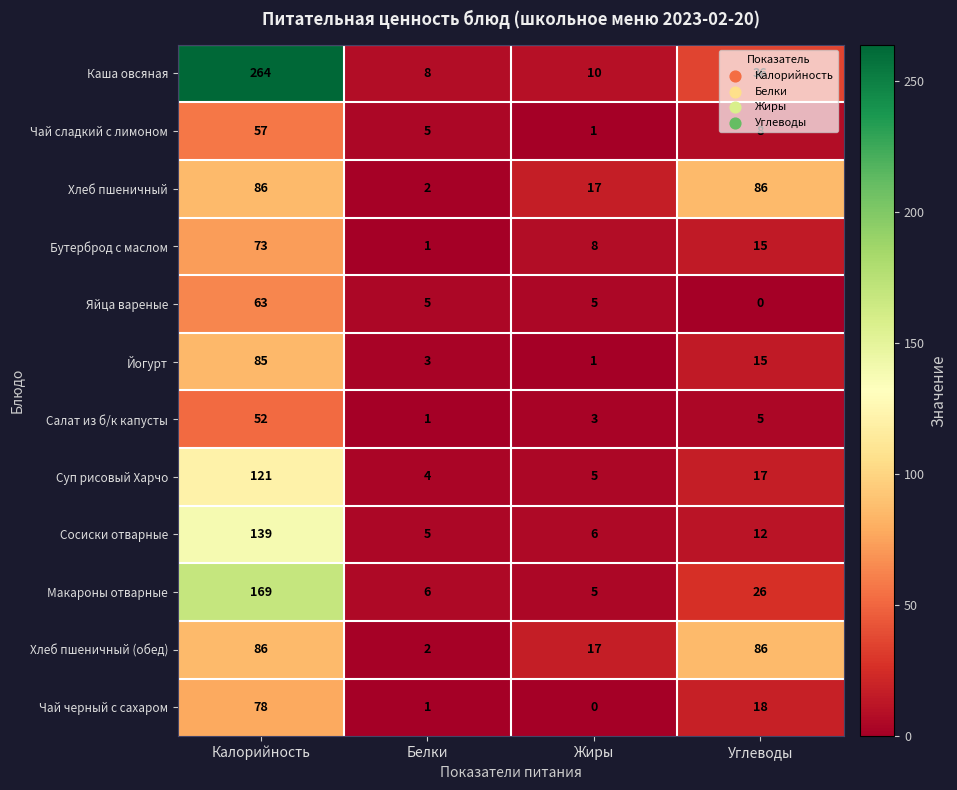

At which label does Бутерброд с маслом reach its minimum?

Белки